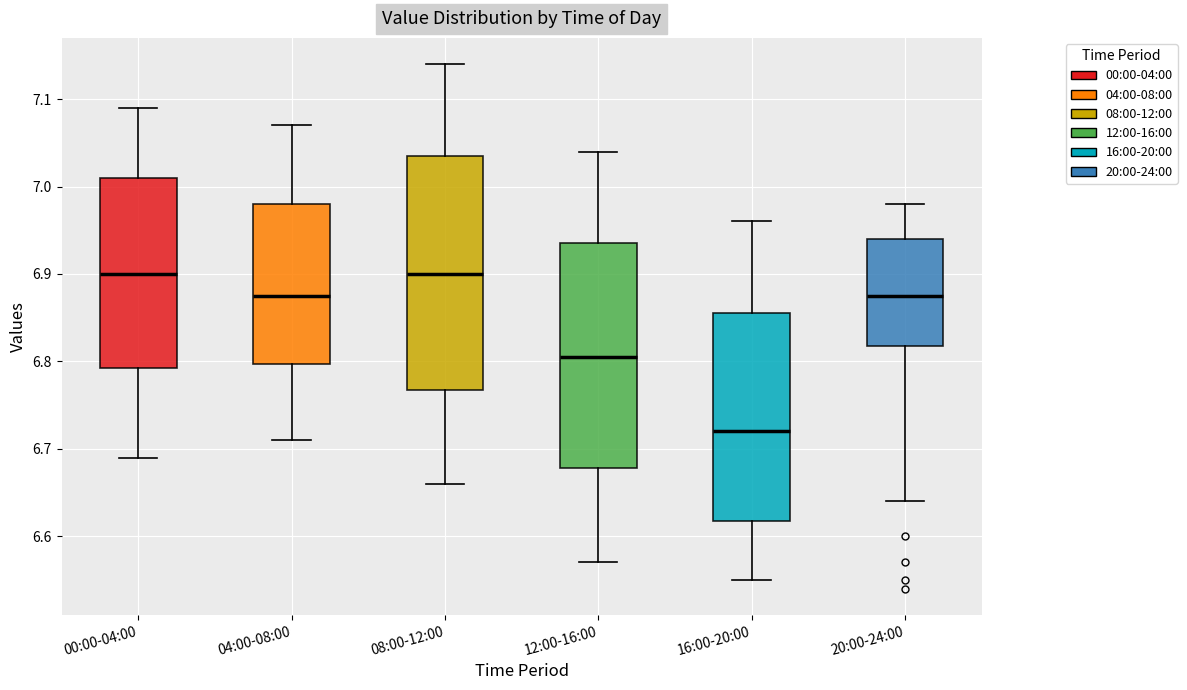

Reading left to right, transcribe this box plot: for each box, give where its median line is, the range the box spans, and where its two whiskers end, as read against the y-axis. The values are not printed on the chart, so give them approximately, as read against the axis.

00:00-04:00: median 6.90, box 6.79 to 7.01, whiskers 6.69 to 7.09
04:00-08:00: median 6.88, box 6.80 to 6.98, whiskers 6.71 to 7.07
08:00-12:00: median 6.90, box 6.77 to 7.04, whiskers 6.66 to 7.14
12:00-16:00: median 6.81, box 6.68 to 6.94, whiskers 6.57 to 7.04
16:00-20:00: median 6.72, box 6.62 to 6.86, whiskers 6.55 to 6.96
20:00-24:00: median 6.88, box 6.82 to 6.94, whiskers 6.64 to 6.98